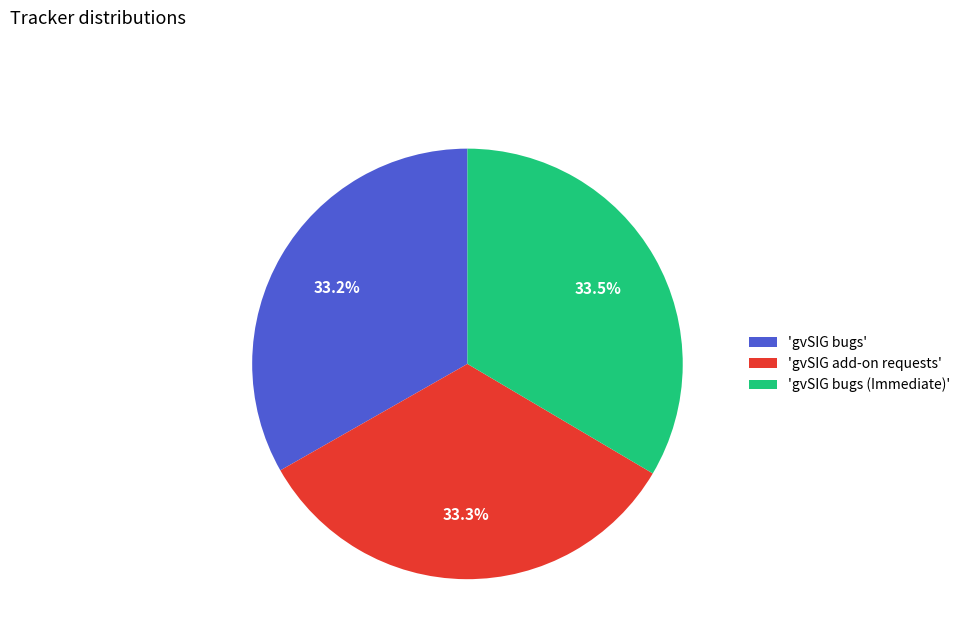

Approximately how many times larger is the value at 'gvSIG bugs (Immediate)' compared to 'gvSIG bugs'?

1.0